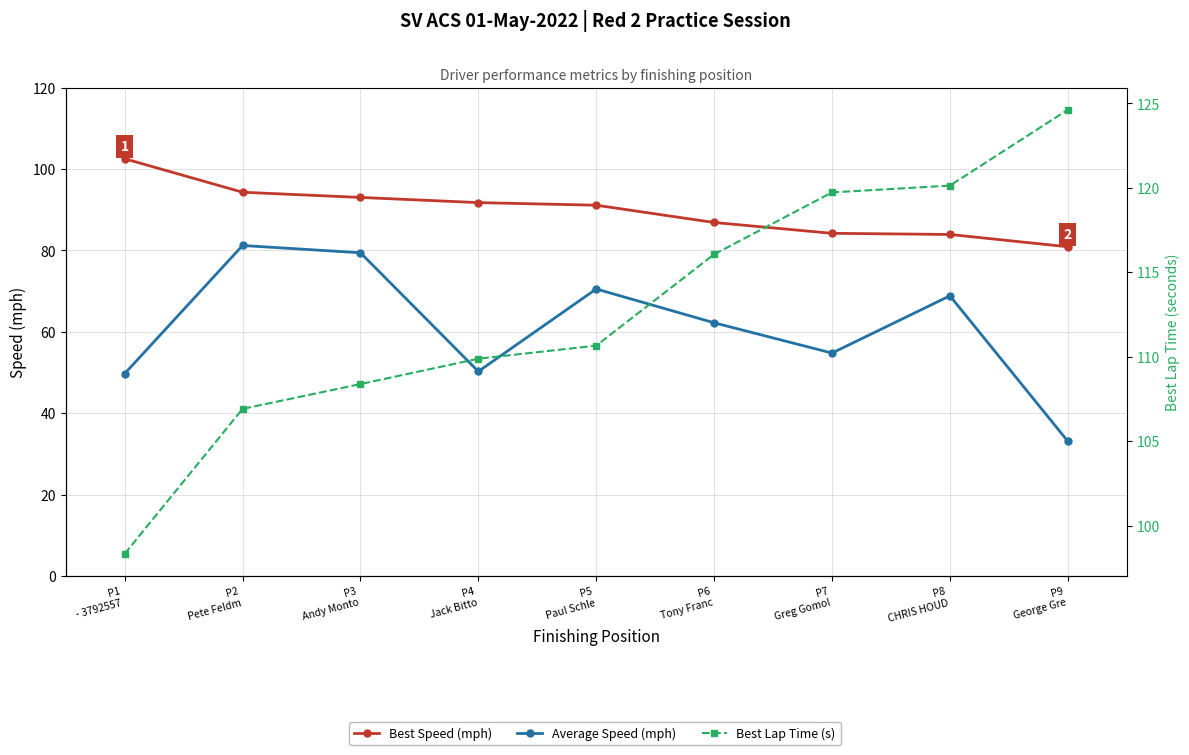

Does the chart have visible grid lines?

Yes